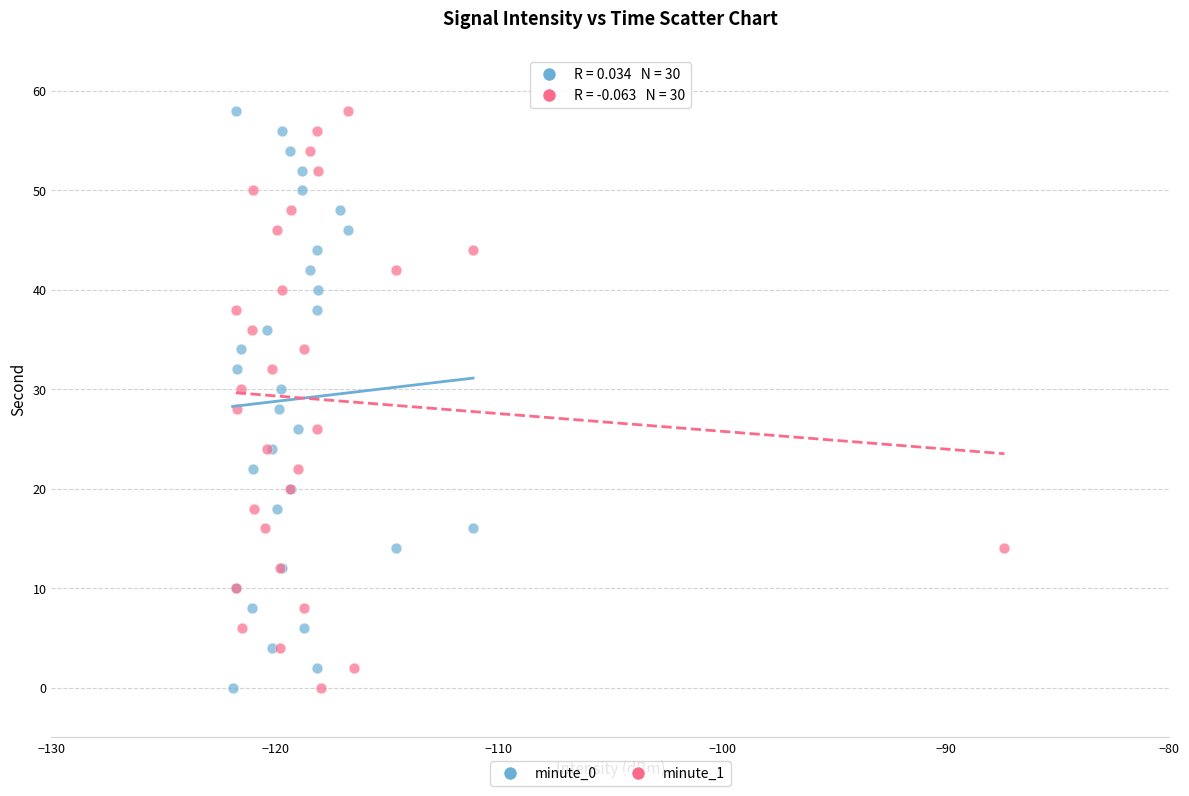

What are all the series names shown in the legend?

minute_0, minute_1